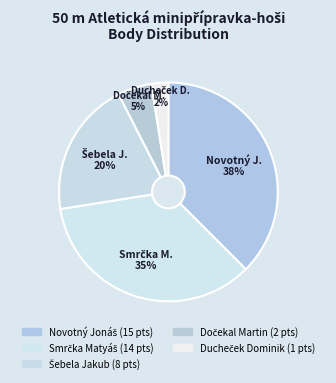

How many segments does this pie chart have?

5